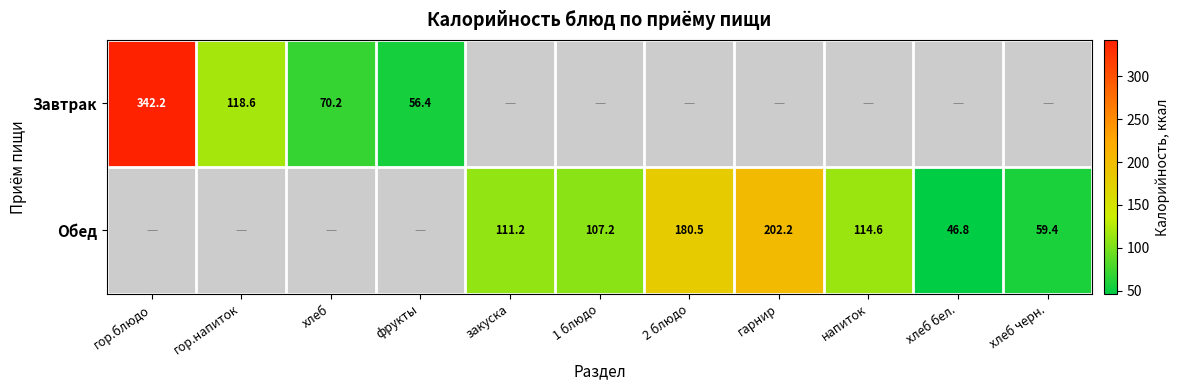

True or false: Обед has a value of 290.5 at гарнир.

False